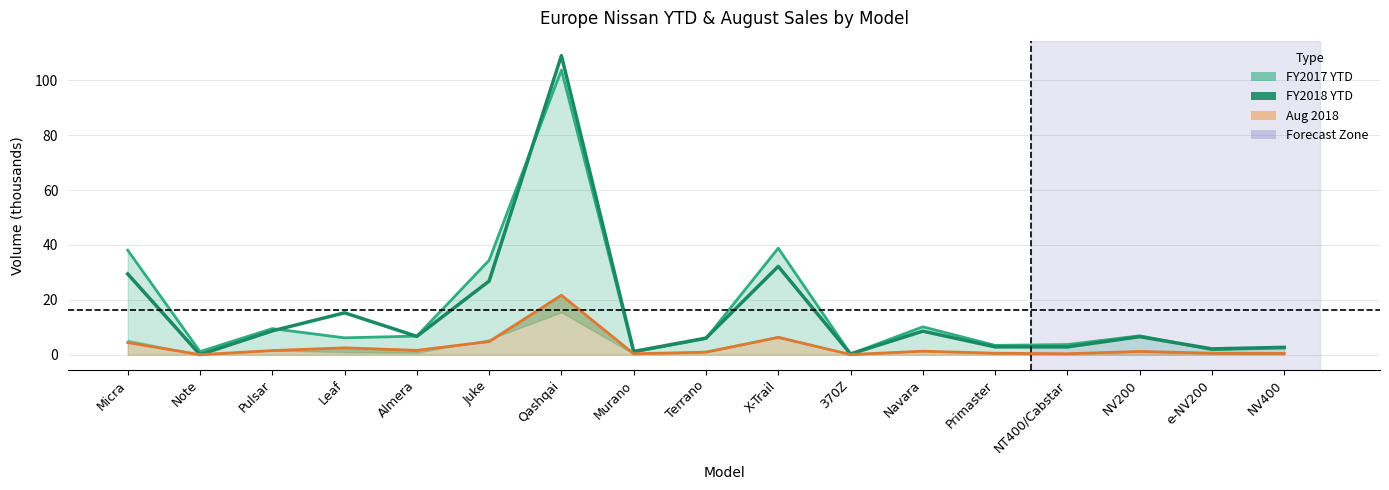

True or false: there are more than 2 points higher than both neighbors.

True